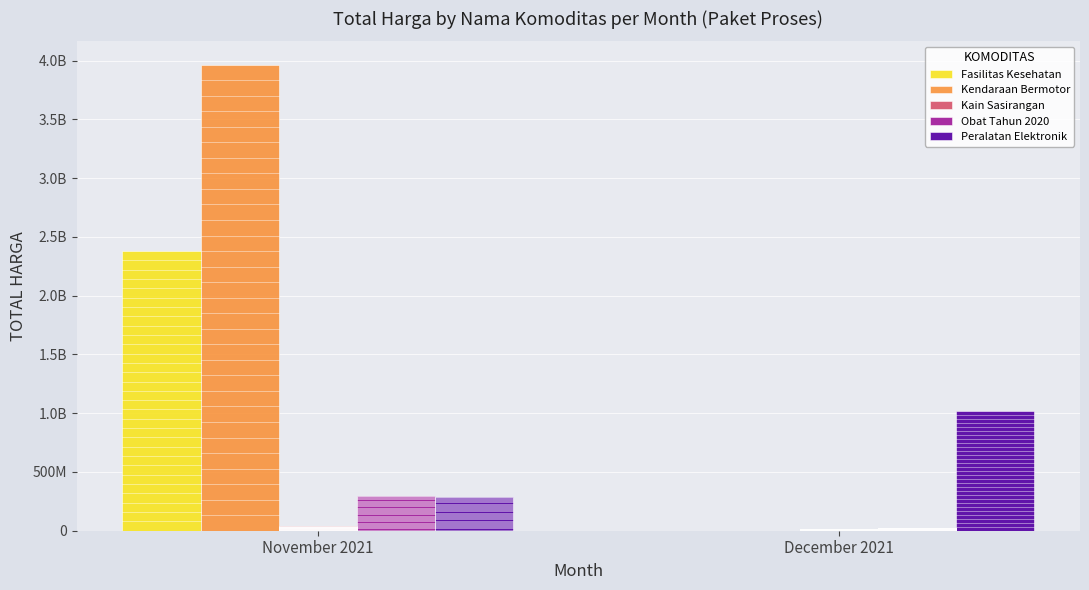

What is the difference between the maximum and minimum values in the Peralatan Elektronik series?

733570800